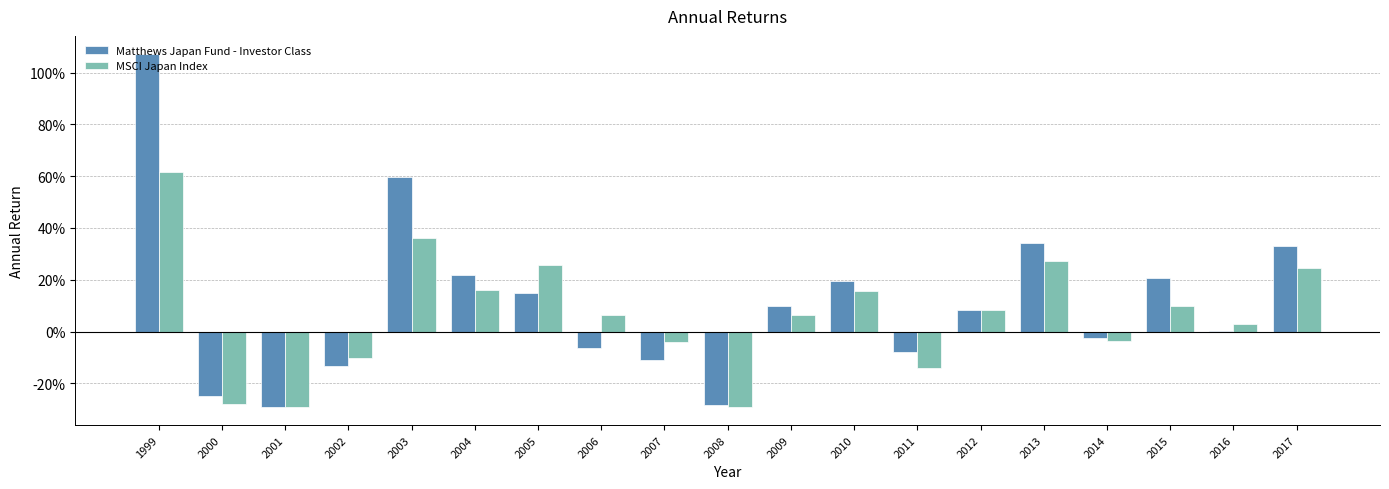

The value of Matthews Japan Fund - Investor Class at 2002 is -0.1. True or false?

True